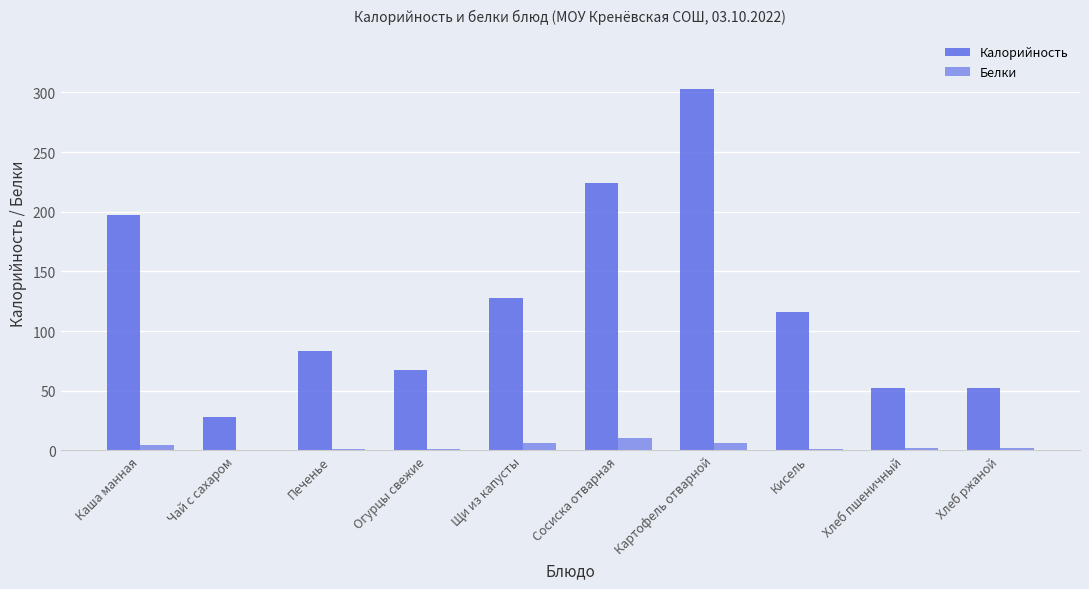

How many groups of bars are there?

10